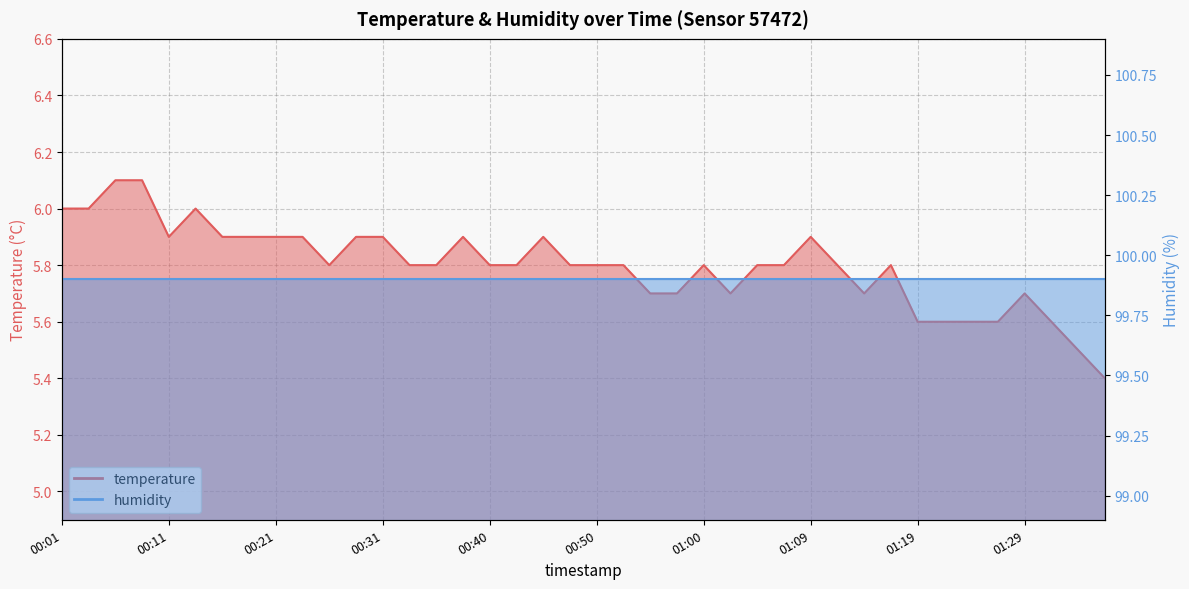

Reading left to right, transcribe all the data shown in this chart.

6.0	6.0	6.1	6.1	5.9	6.0	5.9	5.9	5.9	5.9	5.8	5.9	5.9	5.8	5.8	5.9	5.8	5.8	5.9	5.8	5.8	5.8	5.7	5.7	5.8	5.7	5.8	5.8	5.9	5.8	5.7	5.8	5.6	5.6	5.6	5.6	5.7	5.6	5.5	5.4